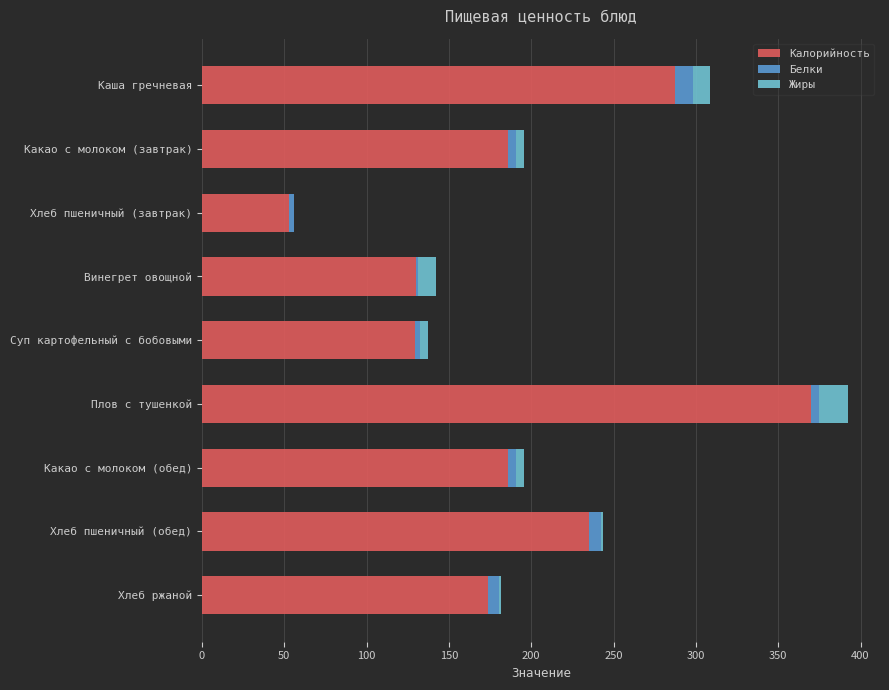

What is the maximum value for Калорийность?

370.0